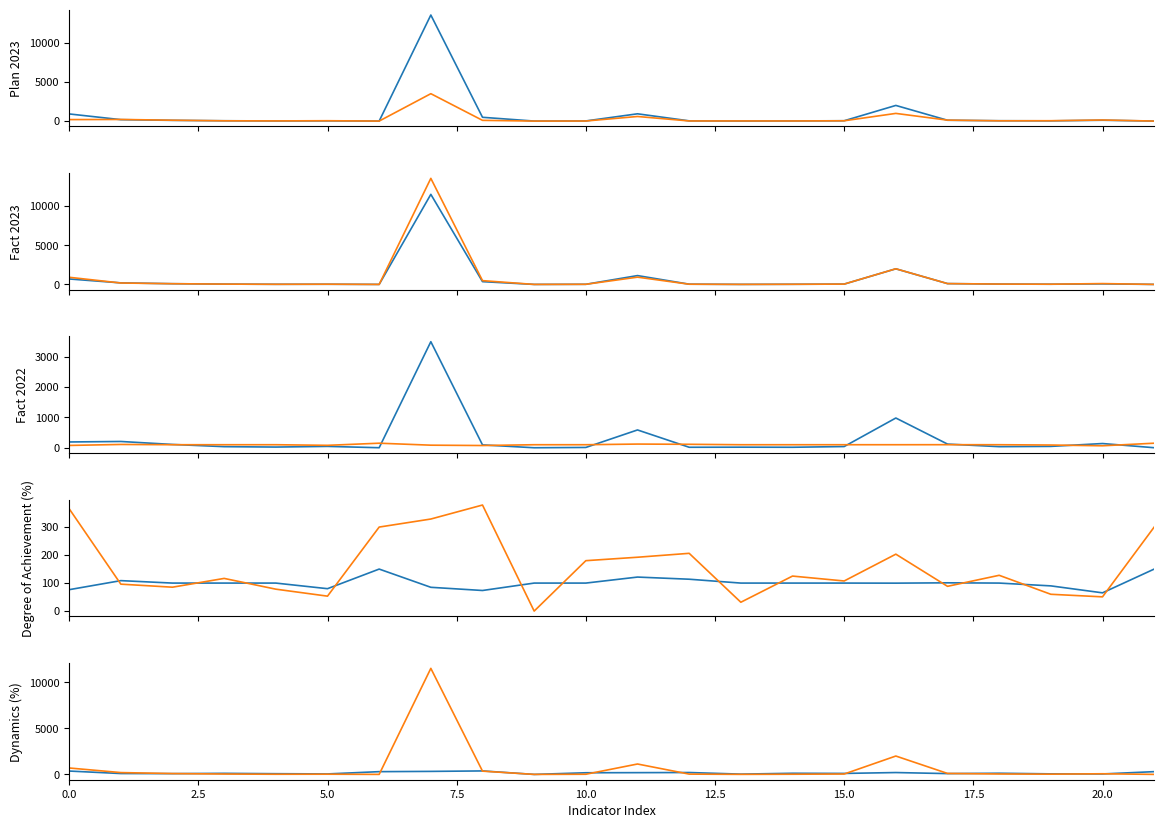

Does the chart display data point markers on the line(s)?

No